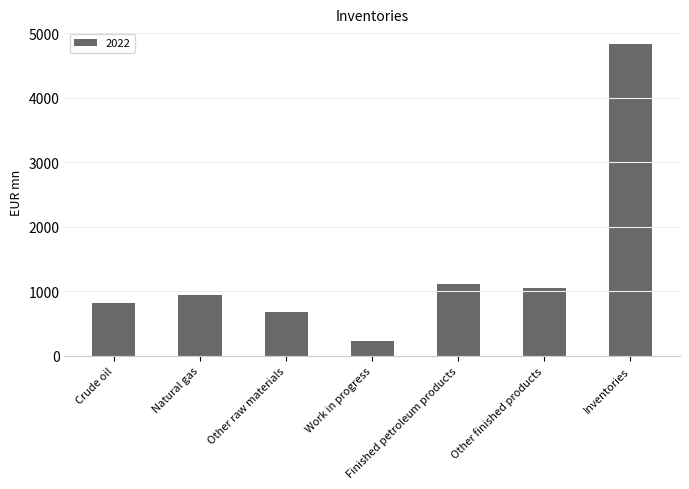

Which label corresponds to the smallest value in the chart?

Work in progress